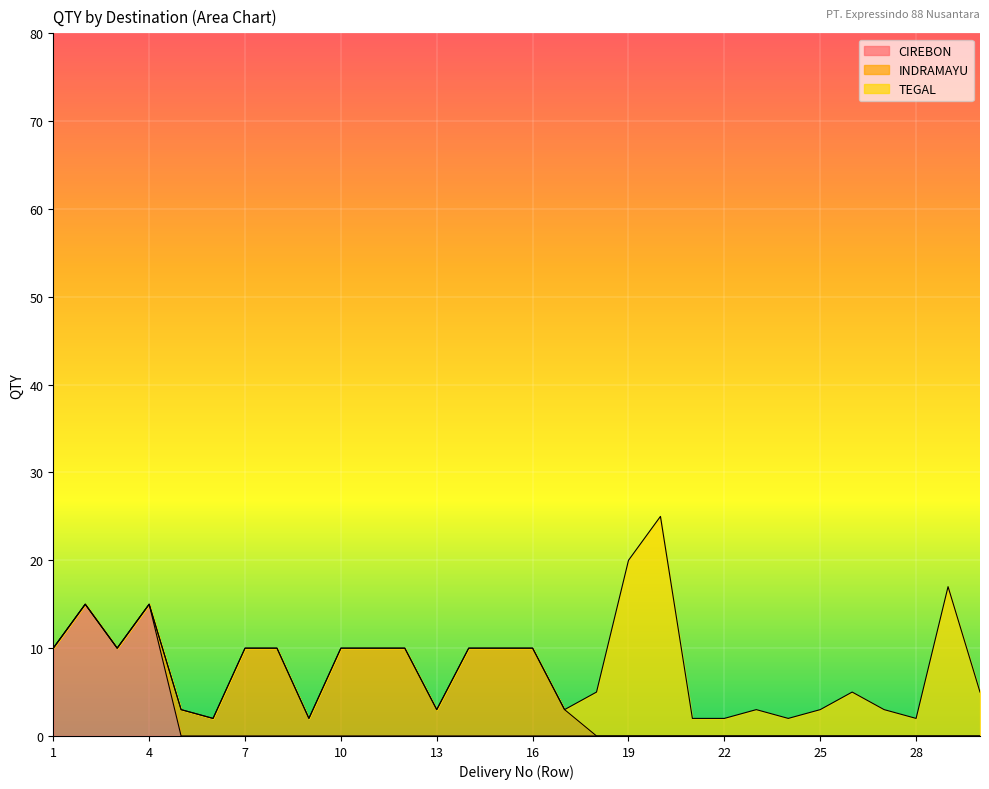

What is the highest value of the CIREBON series?

15